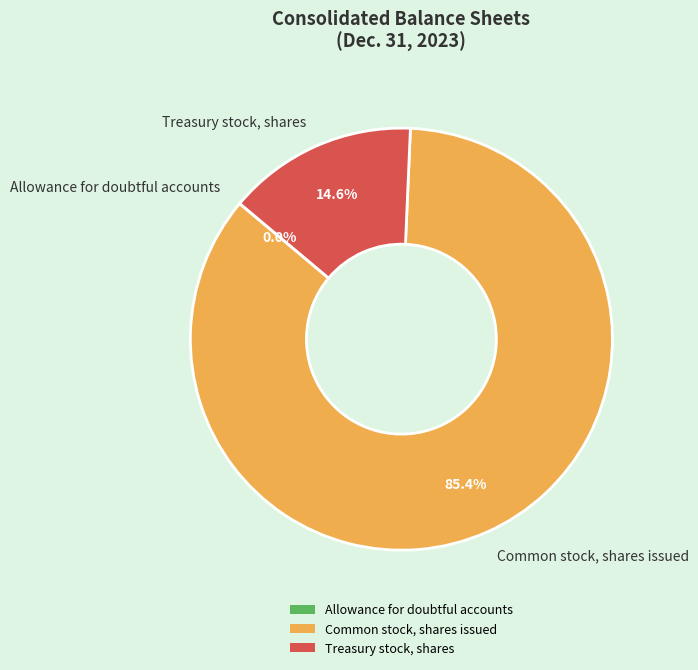

Is there any slice that represents more than half of the pie?

Yes